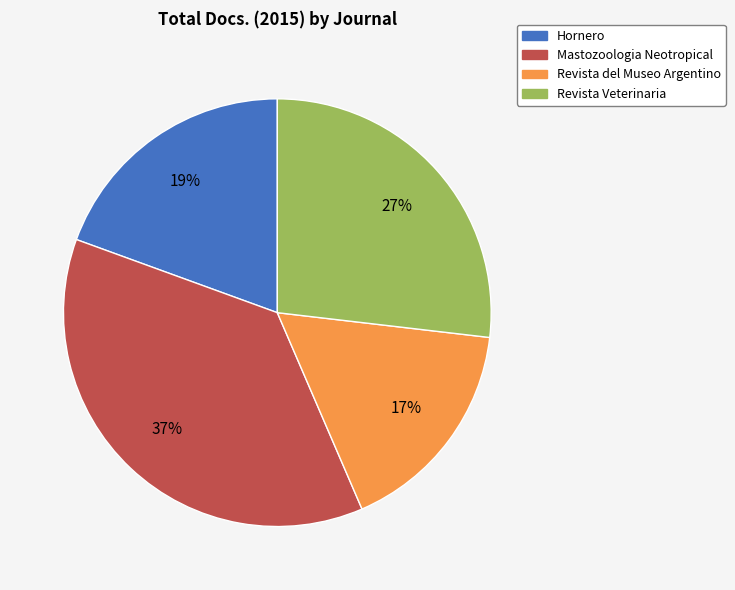

Is it true that Revista Veterinaria is 17% of the pie?

False